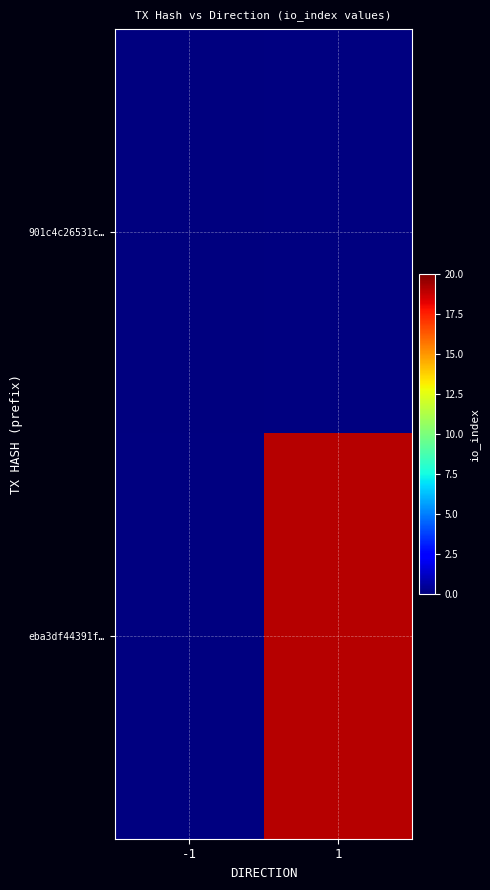

Rank the series at -1 from highest to lowest value.

901c4c26531c…, eba3df44391f…